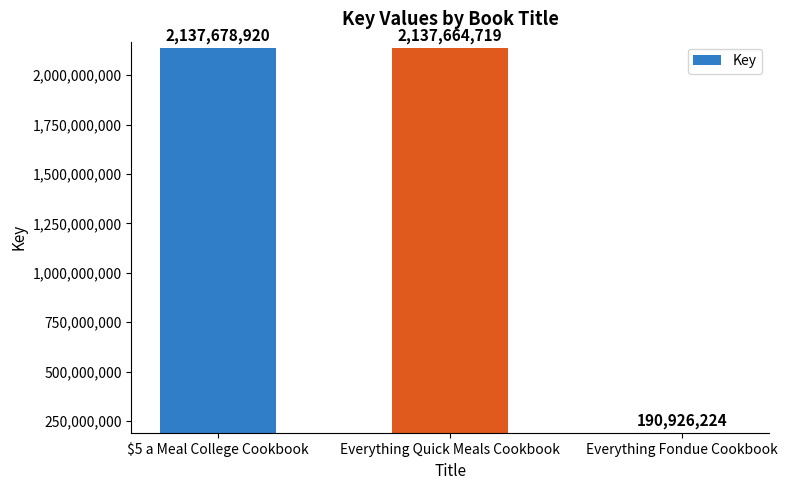

The chart shows a value of 53908975 at Everything Fondue Cookbook. True or false?

False